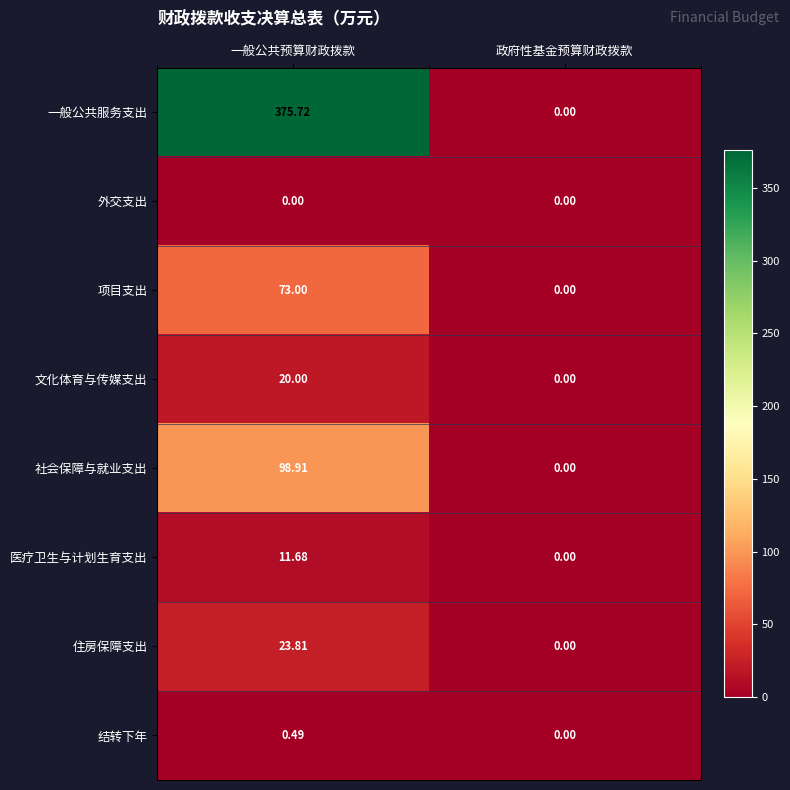

Which category has the highest value in the 一般公共服务支出 series?

一般公共预算财政拨款